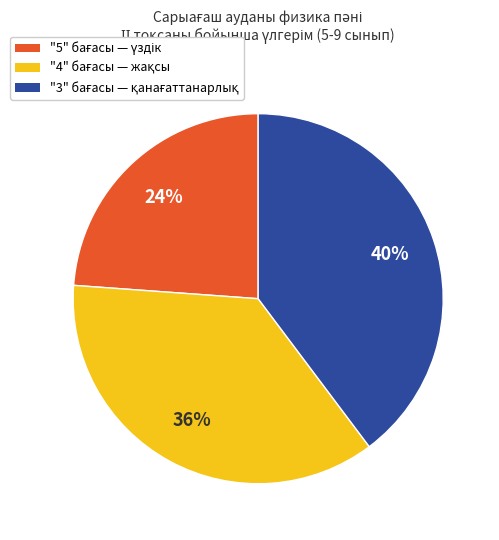

Is there a majority slice in this chart?

No